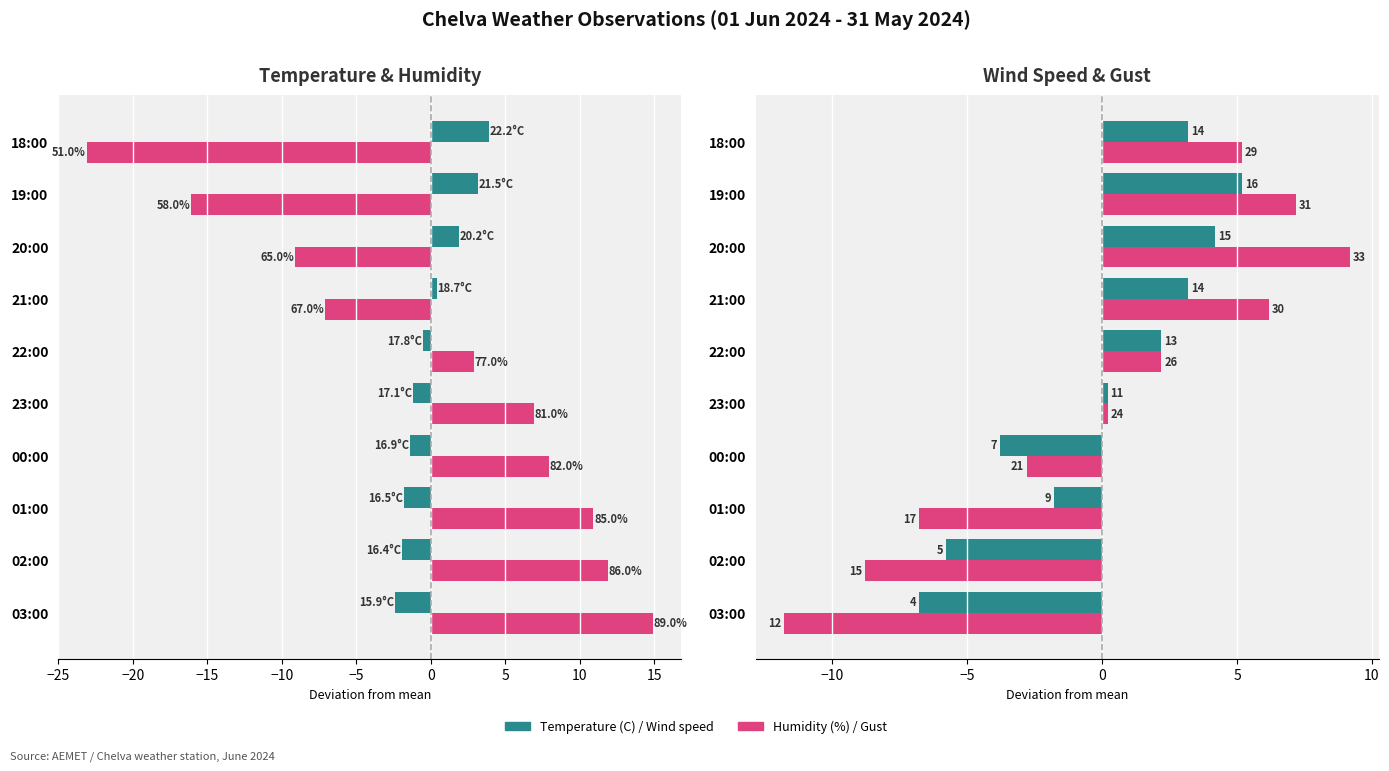

Is the value of Temperature (C) at 21:00 greater than the value of Gust (km/h) at 18:00?

No